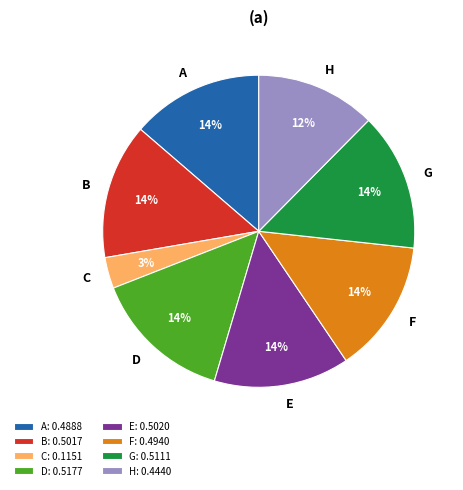

True or false: H accounts for 12% of the total.

True